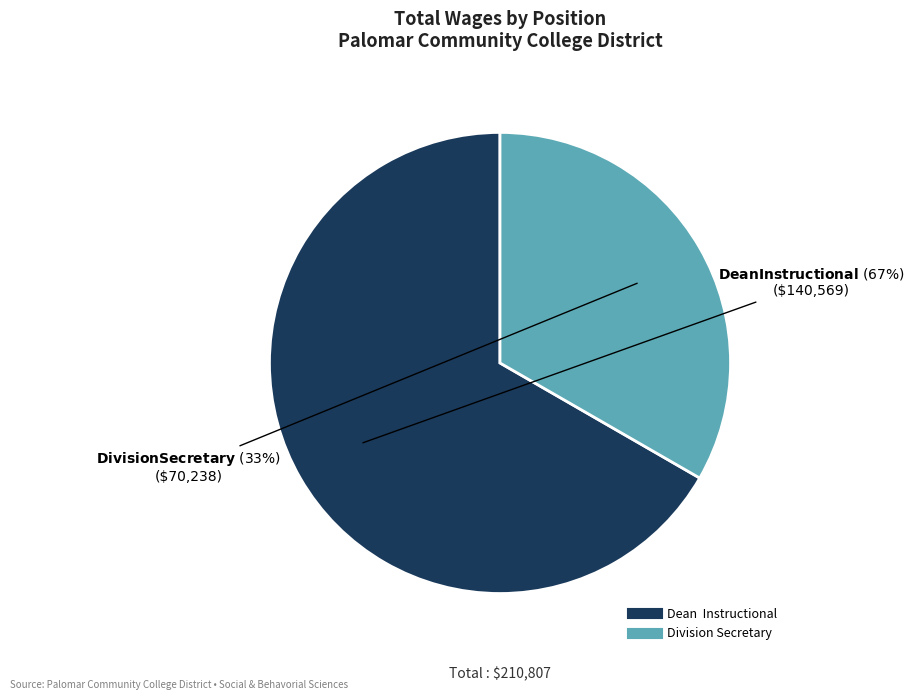

What is the ratio of the value at Division Secretary to the value at Dean Instructional?

0.5